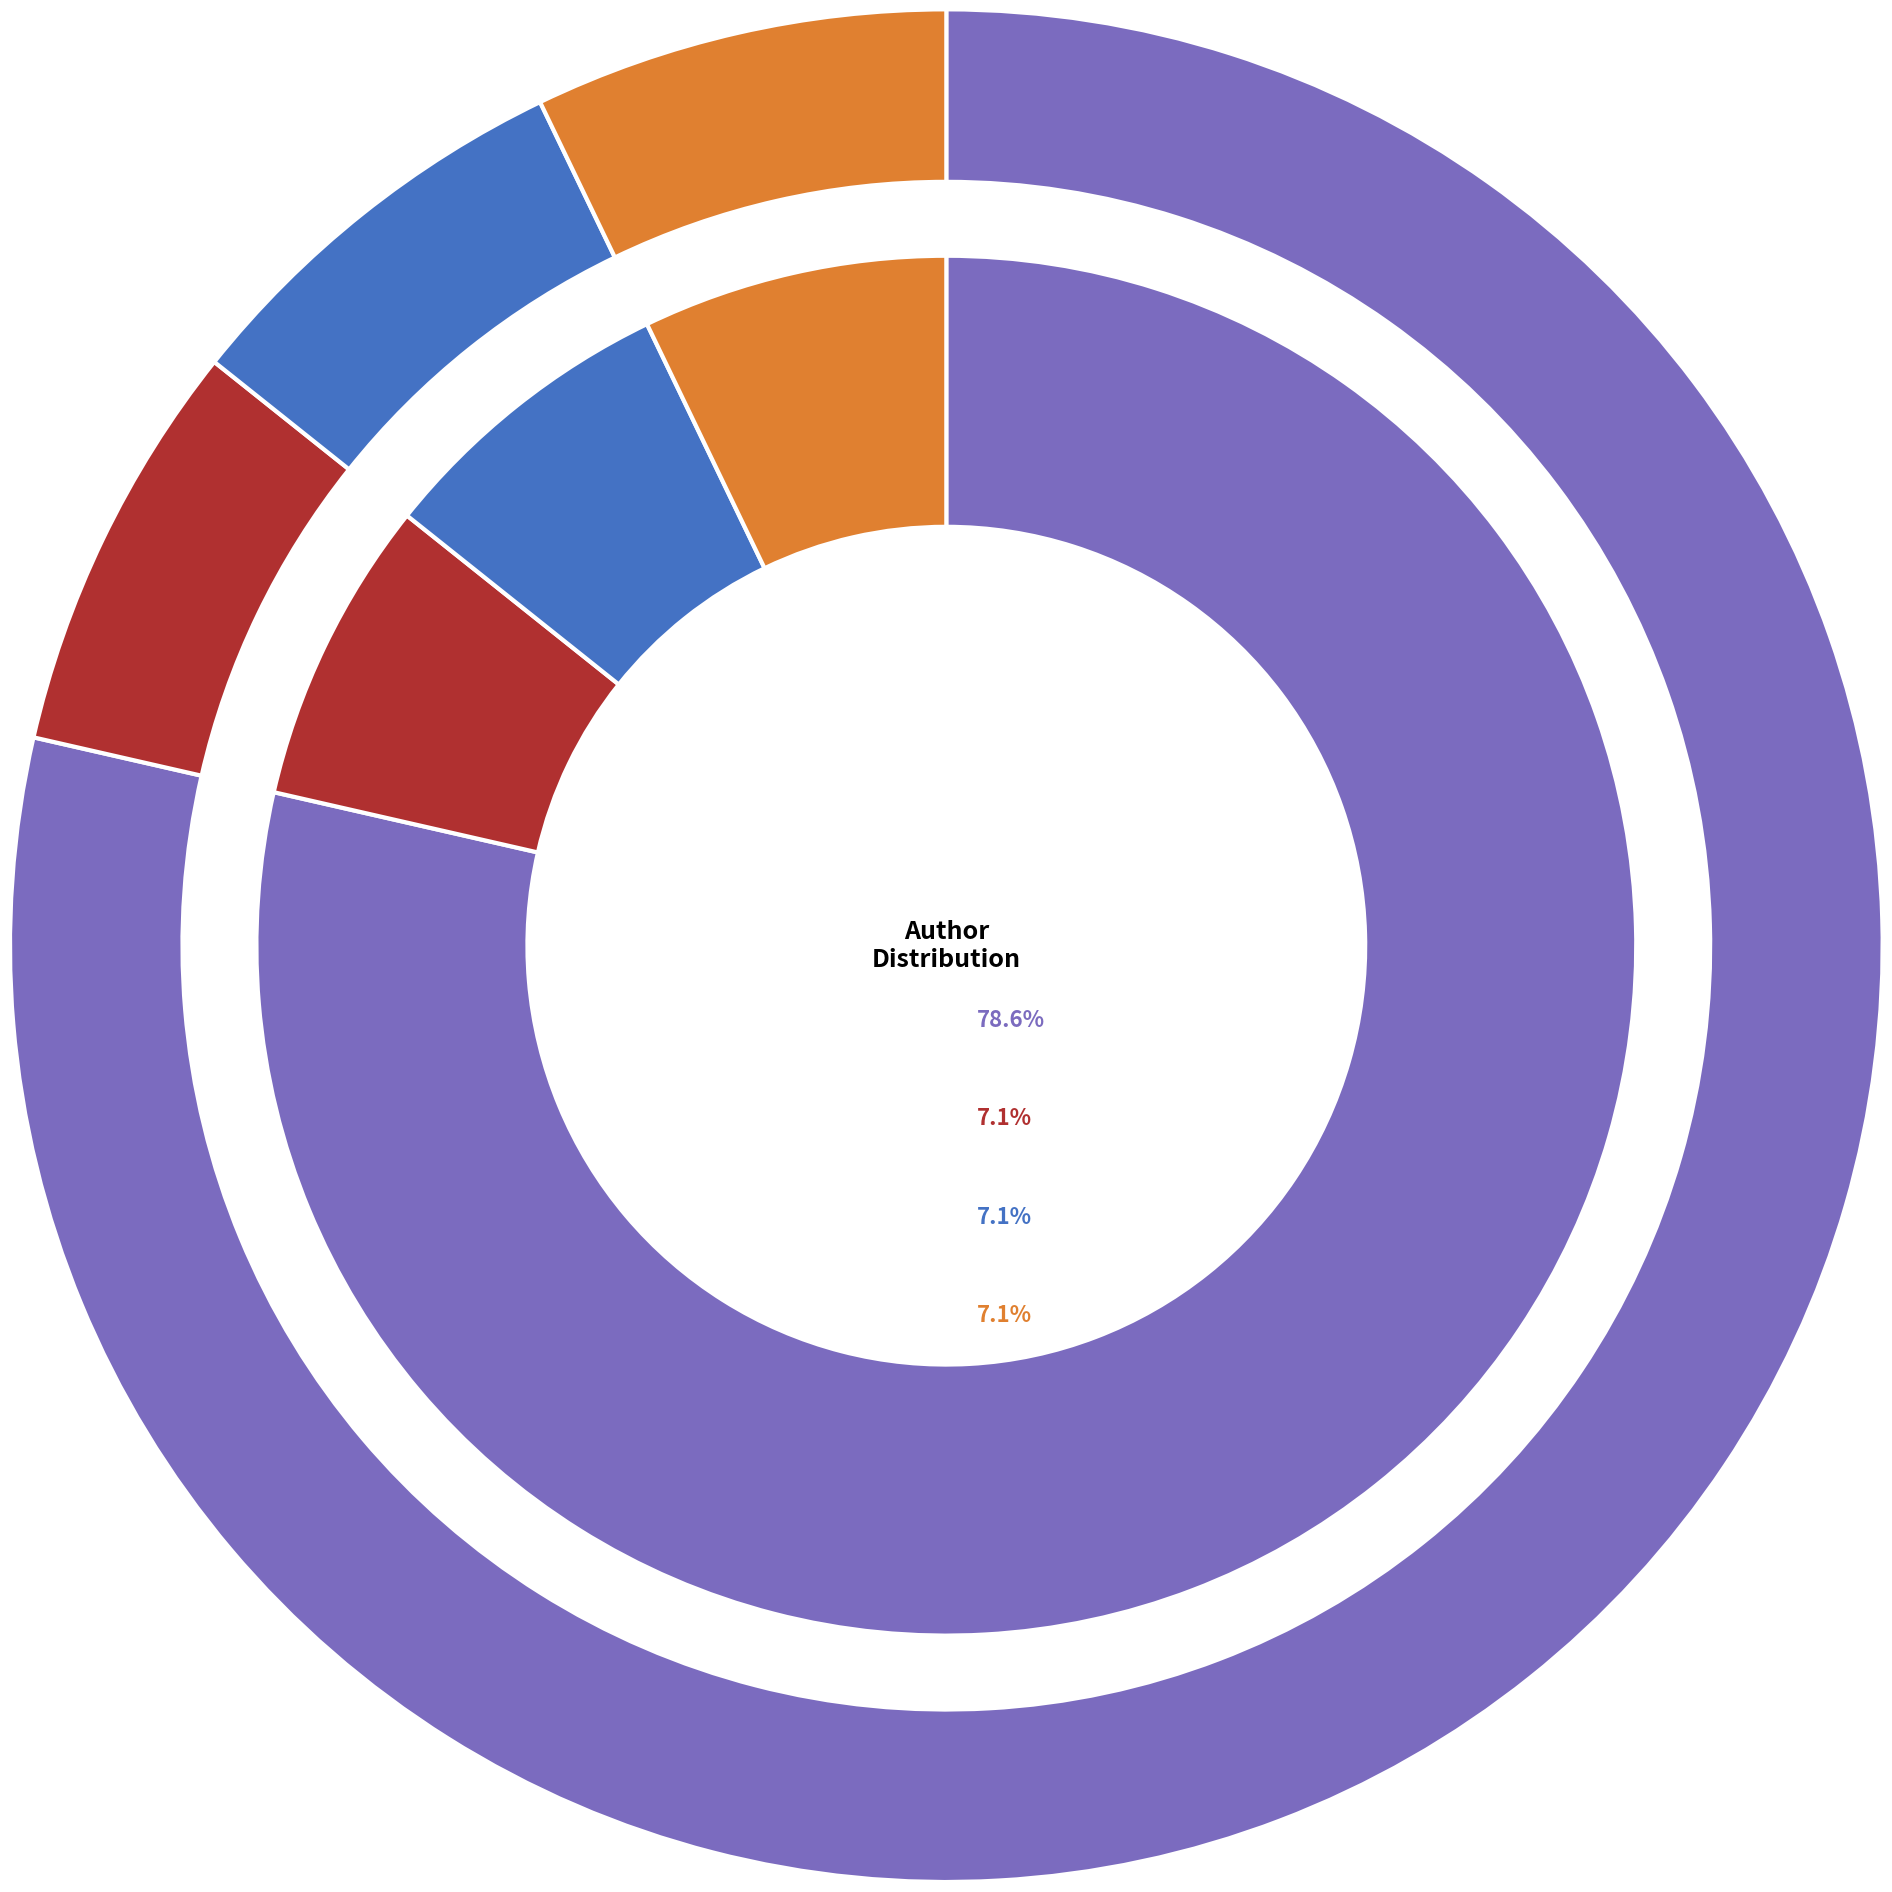

Which slice is the largest?

IglooBooks (100888866)